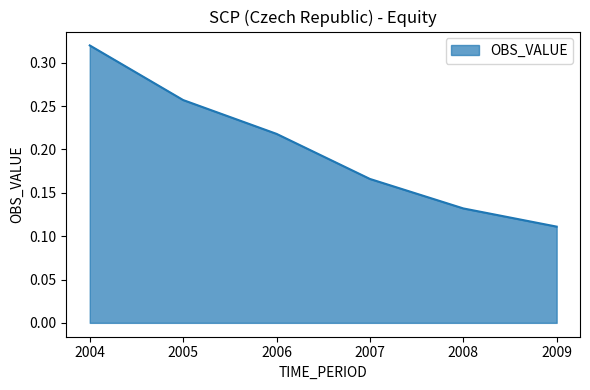

How many lines are shown in the chart?

1